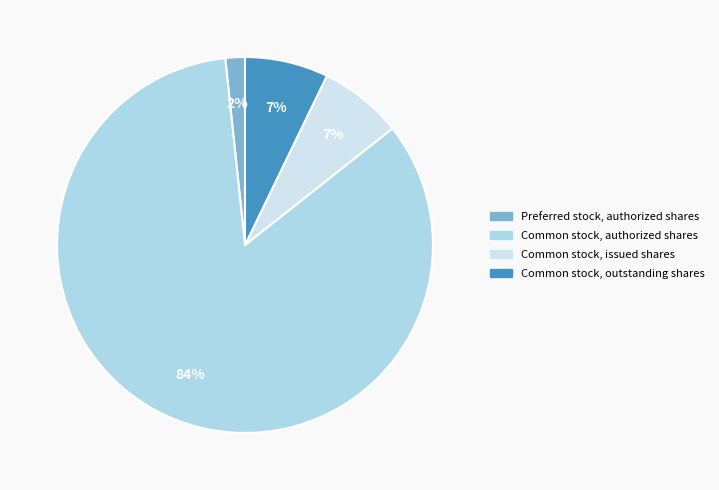

How many slices are in this pie chart?

4